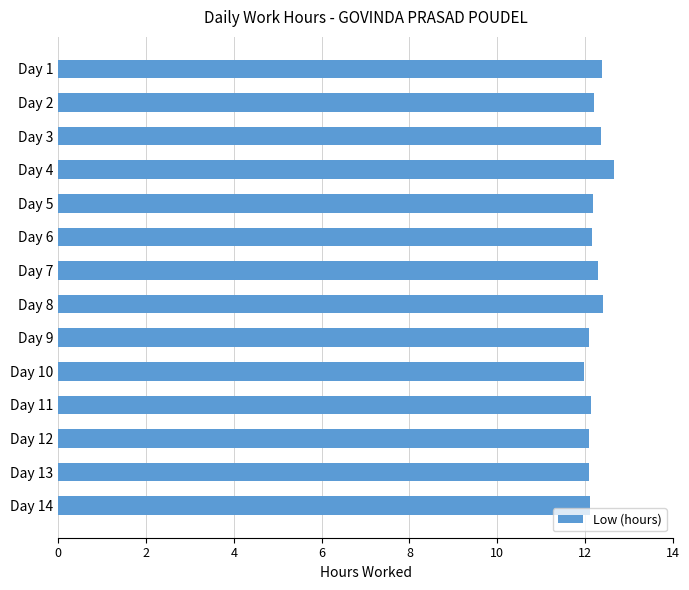

What is the value of the 14th bar from the top?

12.1